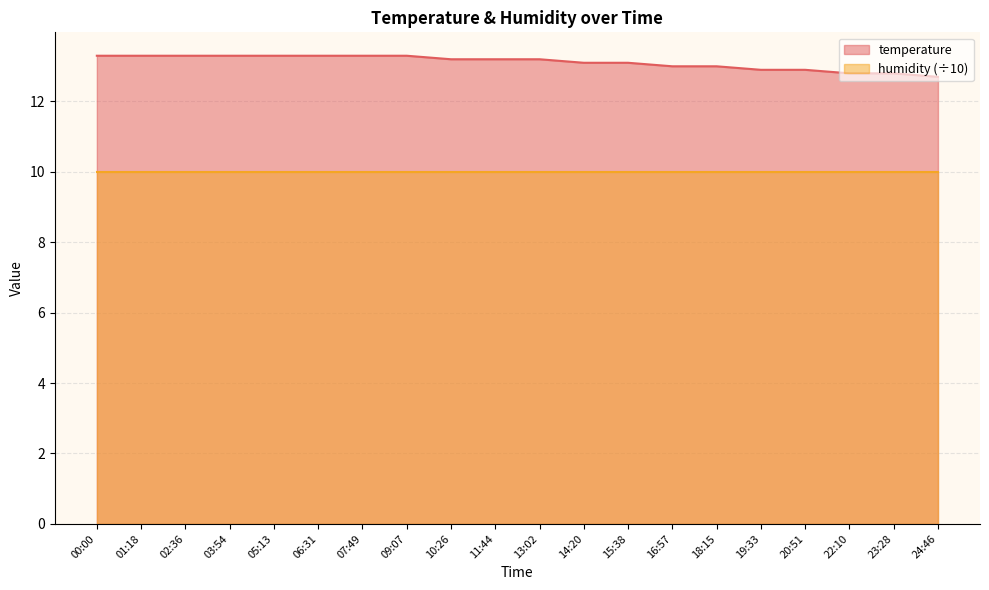

List the labels in order of value, largest first.

00:00, 01:18, 02:36, 03:54, 05:13, 06:31, 07:49, 09:07, 10:26, 11:44, 13:02, 14:20, 15:38, 16:57, 18:15, 19:33, 20:51, 22:10, 23:28, 24:46